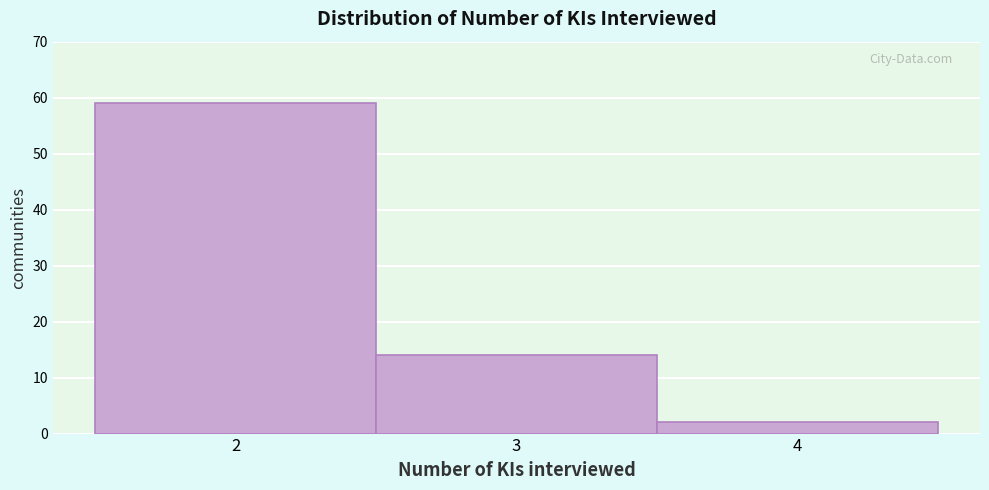

What is the height of the bar covering 2.5 to 3.5 on the x-axis? The values are not printed on the chart, so give them approximately, as read against the axis.

14